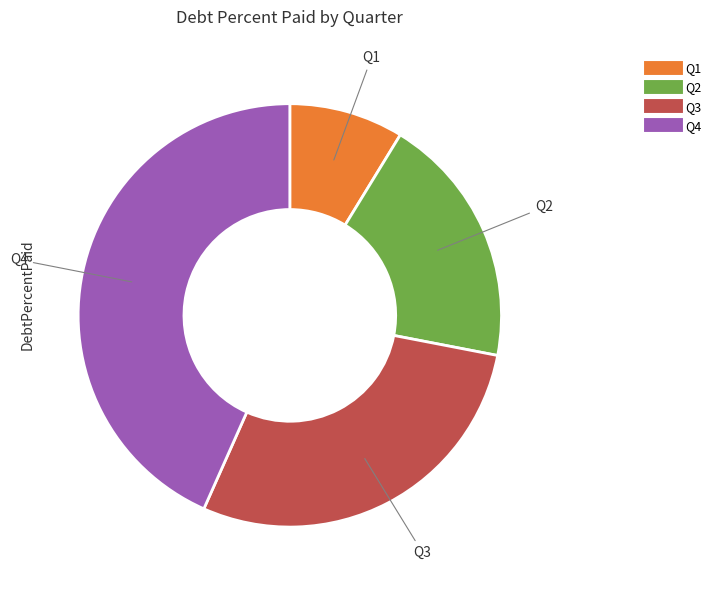

Is there any slice that represents more than half of the pie?

No